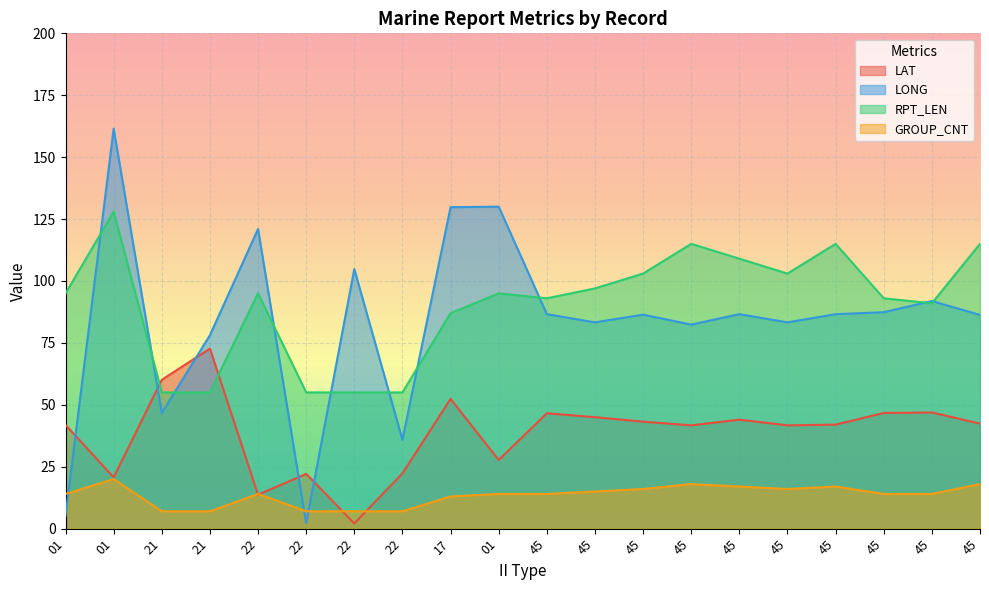

Where is the first local minimum for LAT?

01